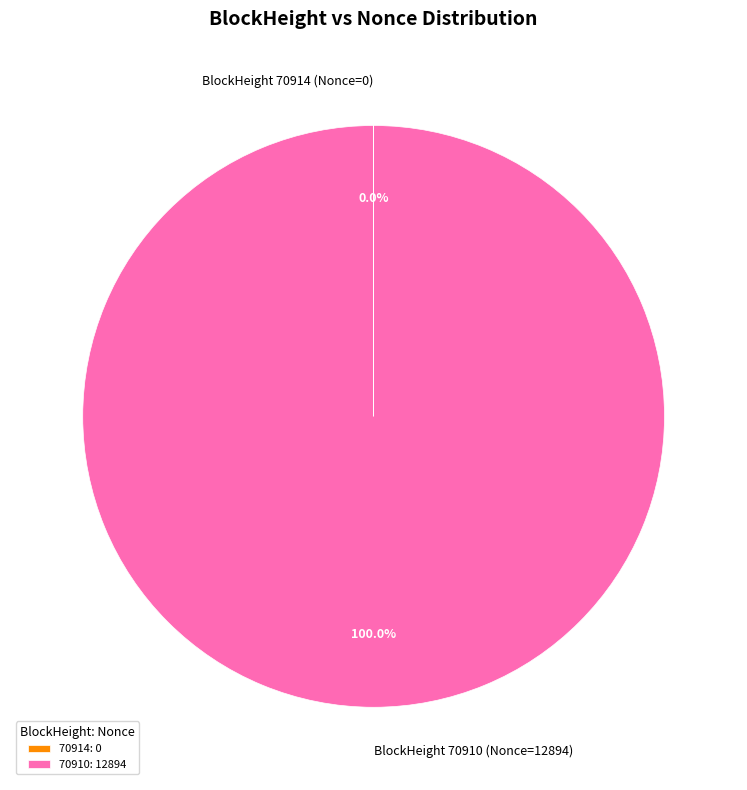

What percentage is the 70910 slice, to the nearest percent?

100%